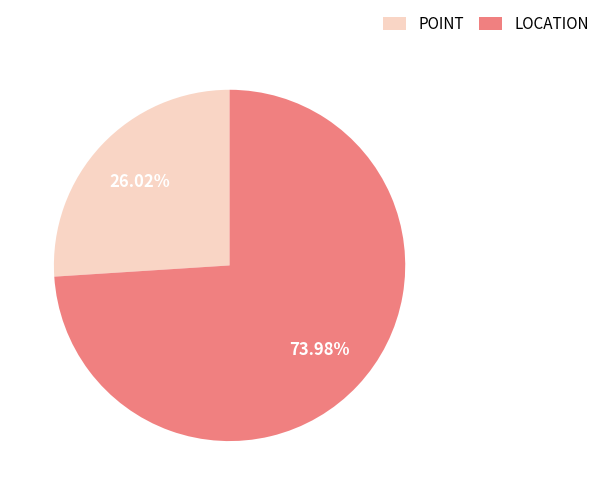

Do LOCATION and POINT together represent more than half of the pie?

Yes